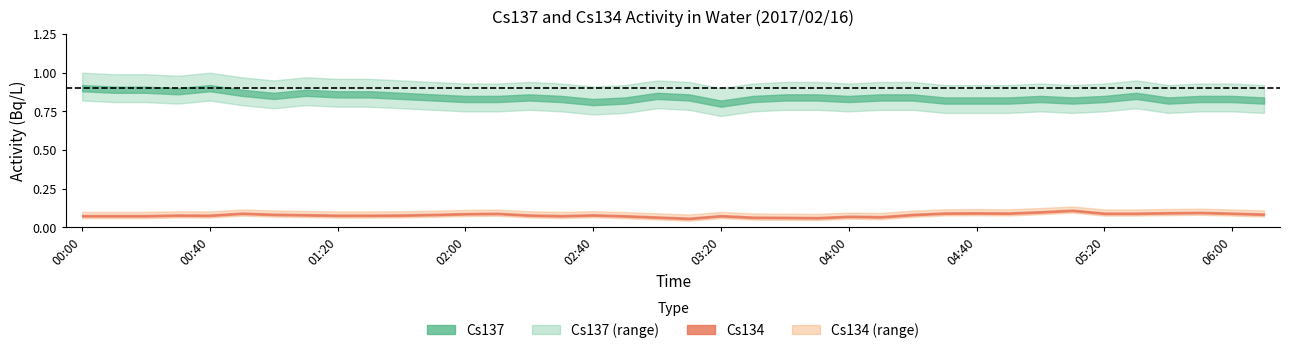

True or false: Cs134 and Cs137 cross at least once.

False